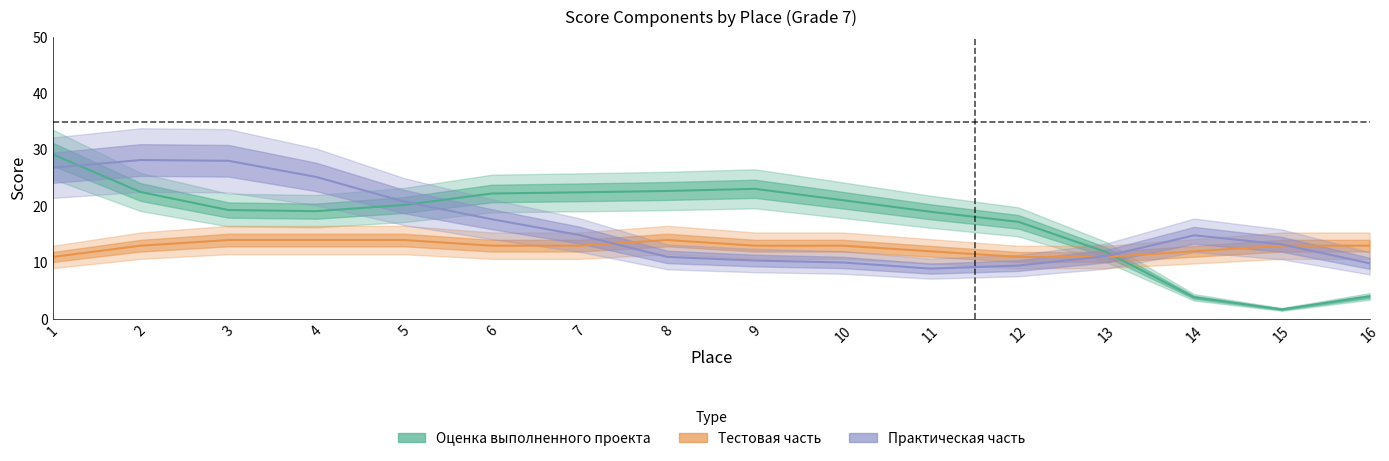

At how many categories does at least one series exceed 17?

12